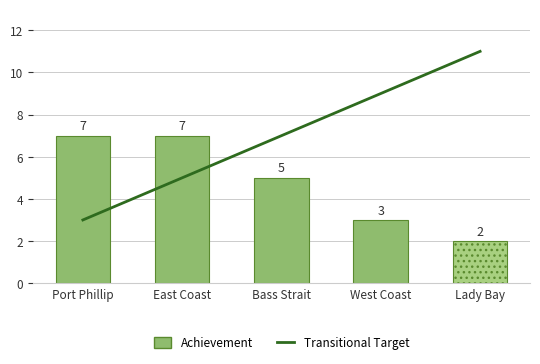

True or false: the data shows 11 at Lady Bay.

True